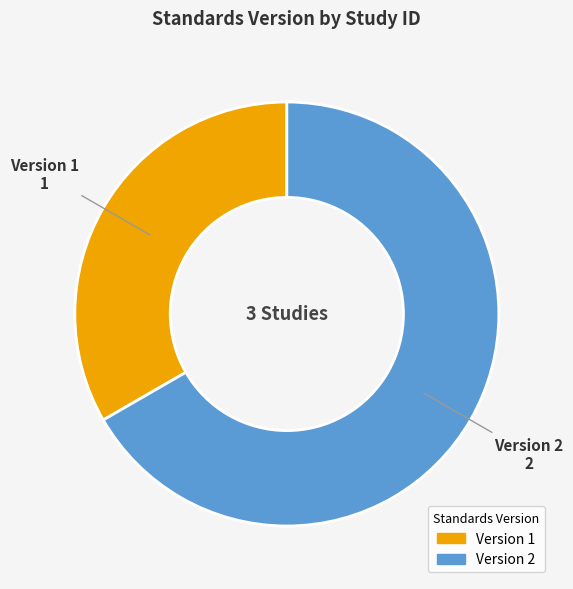

Does any single category account for the majority?

Yes